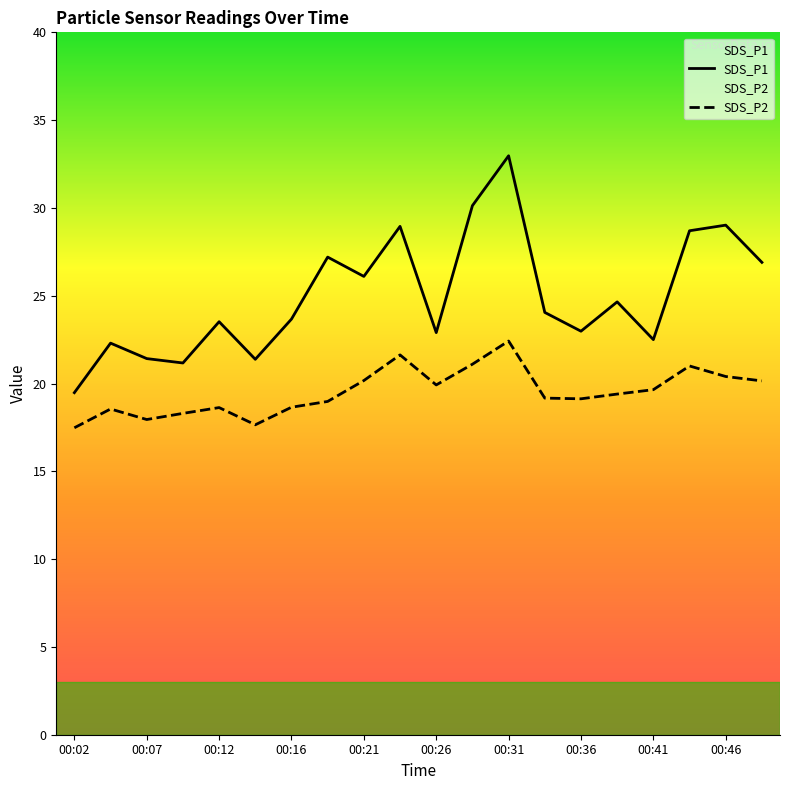

At which category is the sum across all series the highest?

00:31